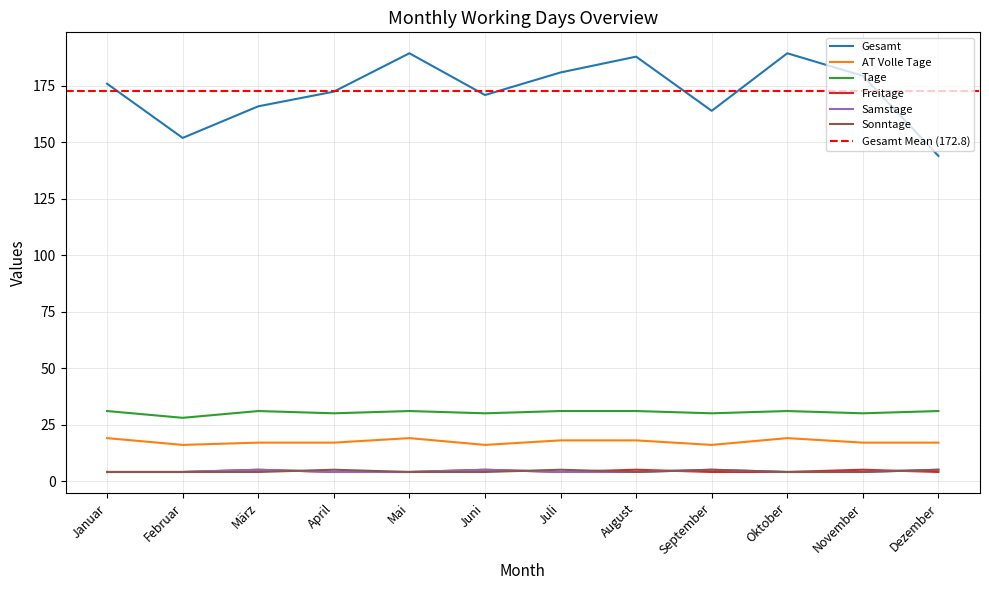

True or false: AT Volle Tage and Samstage cross at least once.

False